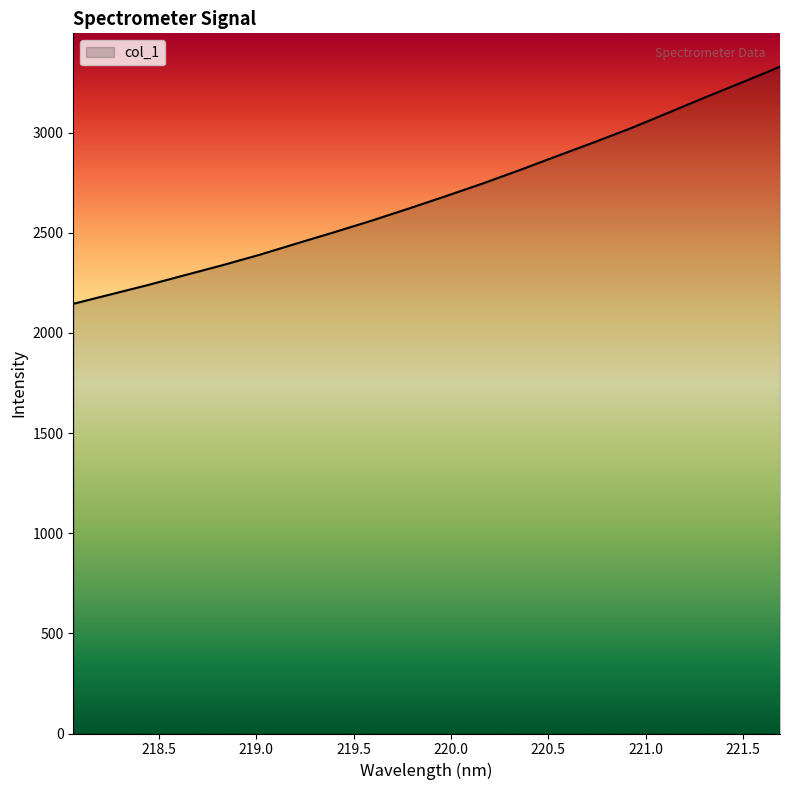

Reading left to right, what are all the values shown in this chart?

2145.2	2192.1	2238.8	2288.5	2337.6	2389.8	2446.3	2502.2	2559.5	2620.0	2682.1	2745.8	2813.1	2882.9	2951.8	3022.9	3099.8	3177.1	3252.3	3329.3